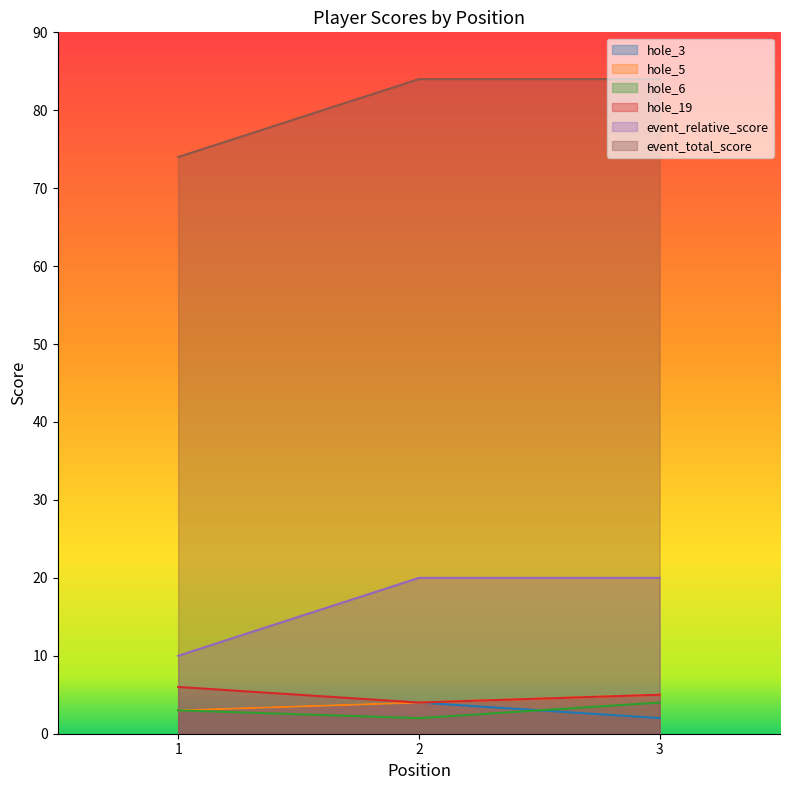

What is the spread (max minus min) of values at 1?

71